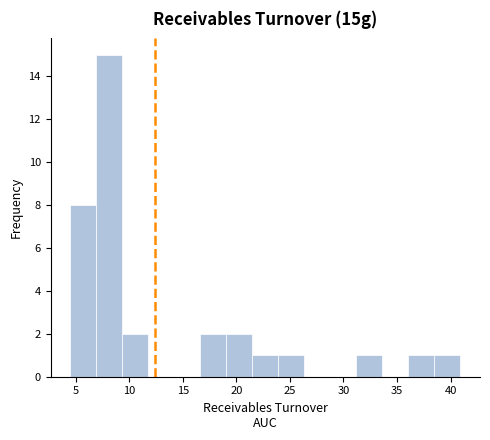

Reading left to right, transcribe this chart: for each bar, give the range it covers on the x-axis and its height. Neither the bar edges nor the heights are printed on the chart, so give them approximately, as read against the axes.

4.5 to 7.0: 8
7.0 to 9.5: 15
9.5 to 12.0: 2
12.0 to 14.0: 0
14.0 to 16.5: 0
16.5 to 19.0: 2
19.0 to 21.5: 2
21.5 to 24.0: 1
24.0 to 26.5: 1
26.5 to 29.0: 0
29.0 to 31.0: 0
31.0 to 33.5: 1
33.5 to 36.0: 0
36.0 to 38.5: 1
38.5 to 41.0: 1